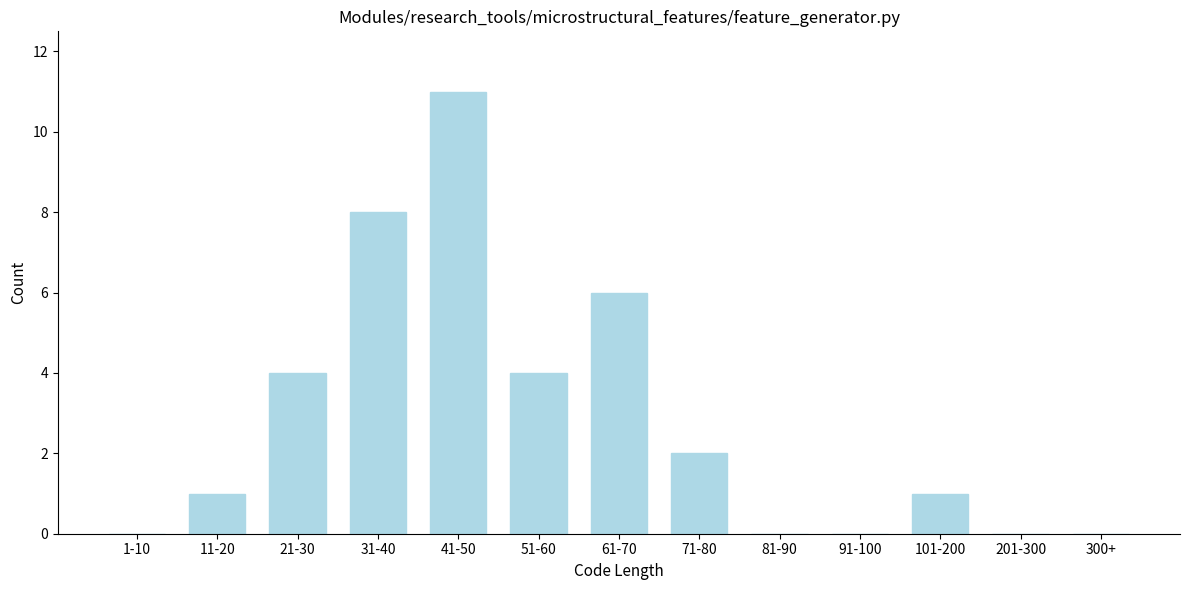

Reading left to right, what are all the values shown in this chart?

1-10=0	11-20=1	21-30=4	31-40=8	41-50=11	51-60=4	61-70=6	71-80=2	81-90=0	91-100=0	101-200=1	201-300=0	300+=0